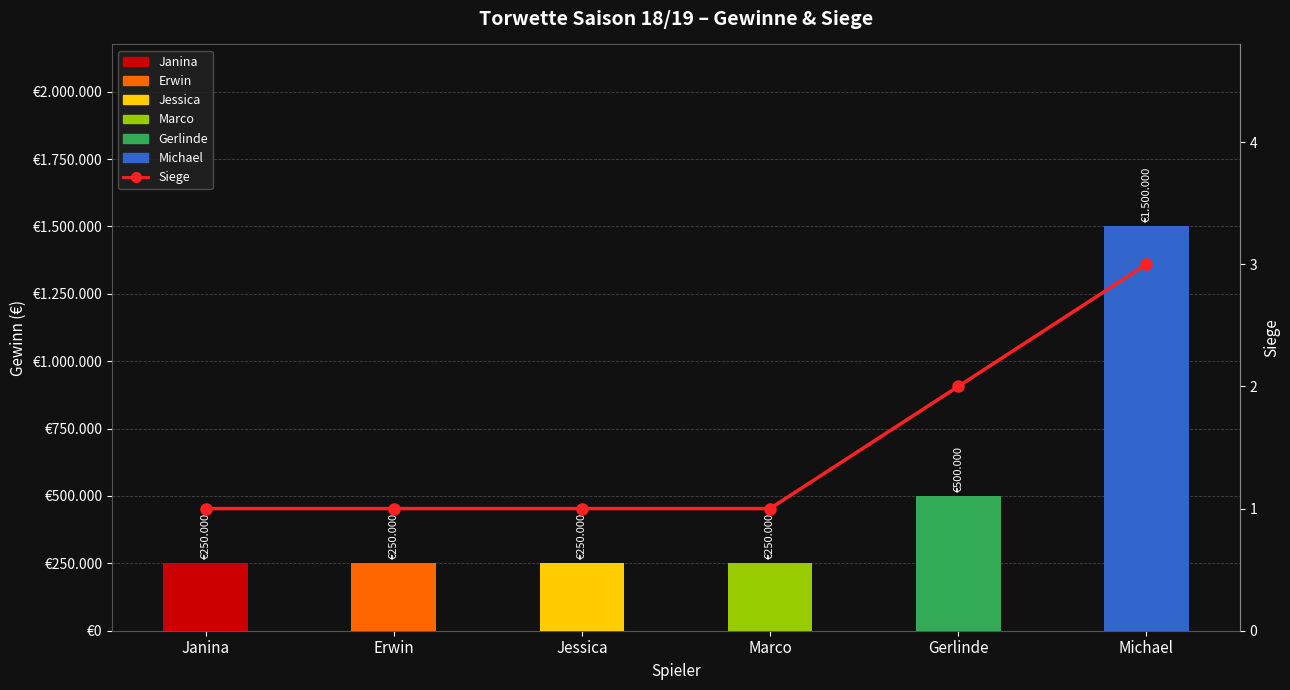

Which series has the widest spread of values?

Gesamtgewinn (€)